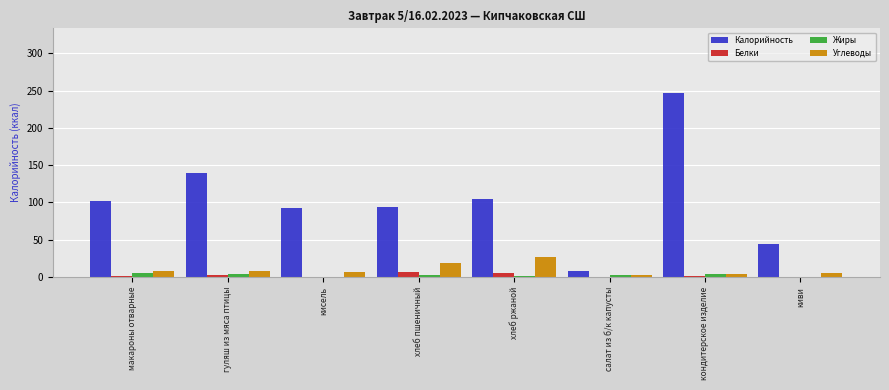

Which series changed the most between гуляш из мяса птицы and хлеб пшеничный?

Калорийность